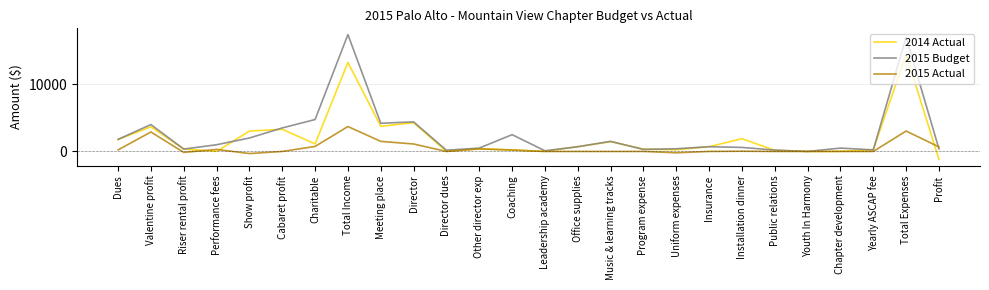

Which series has the widest spread of values?

2015 Budget